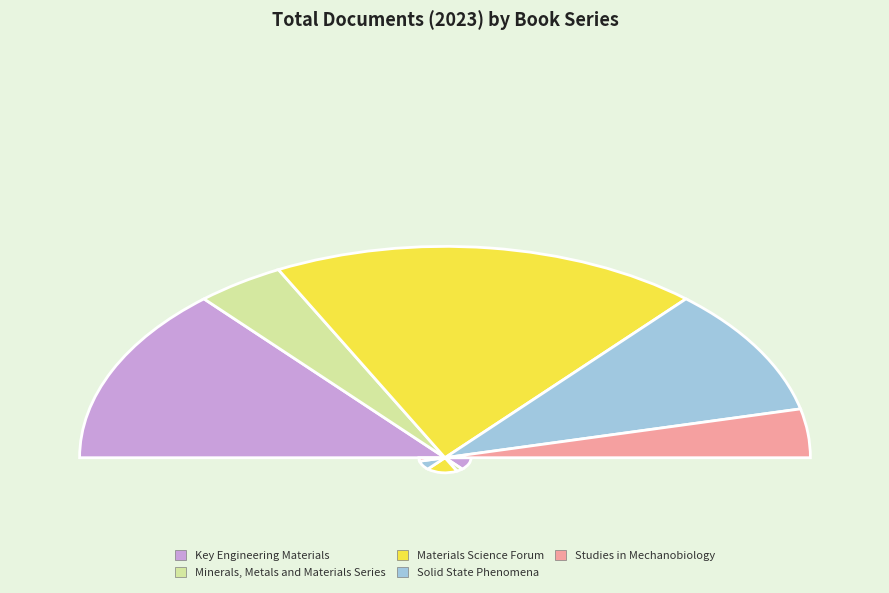

How many slices are in this pie chart?

5